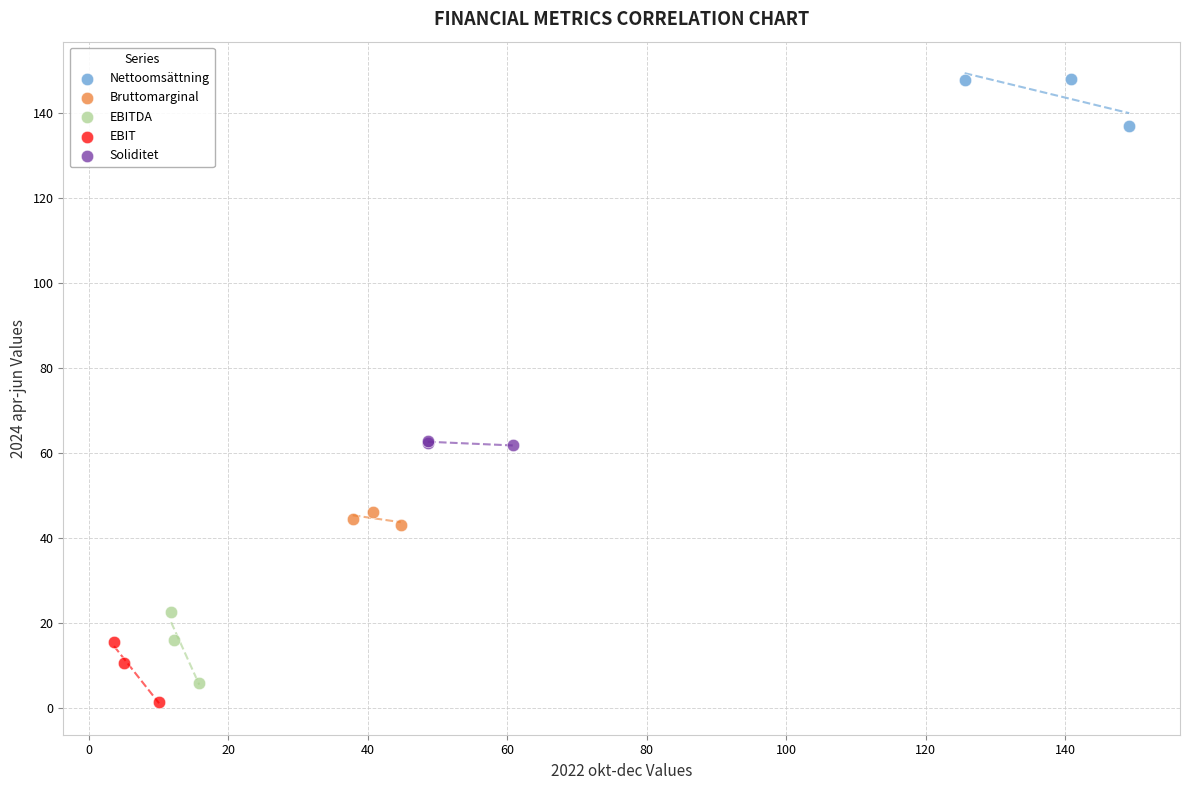

Which series reaches the maximum Y coordinate?

Nettoomsättning